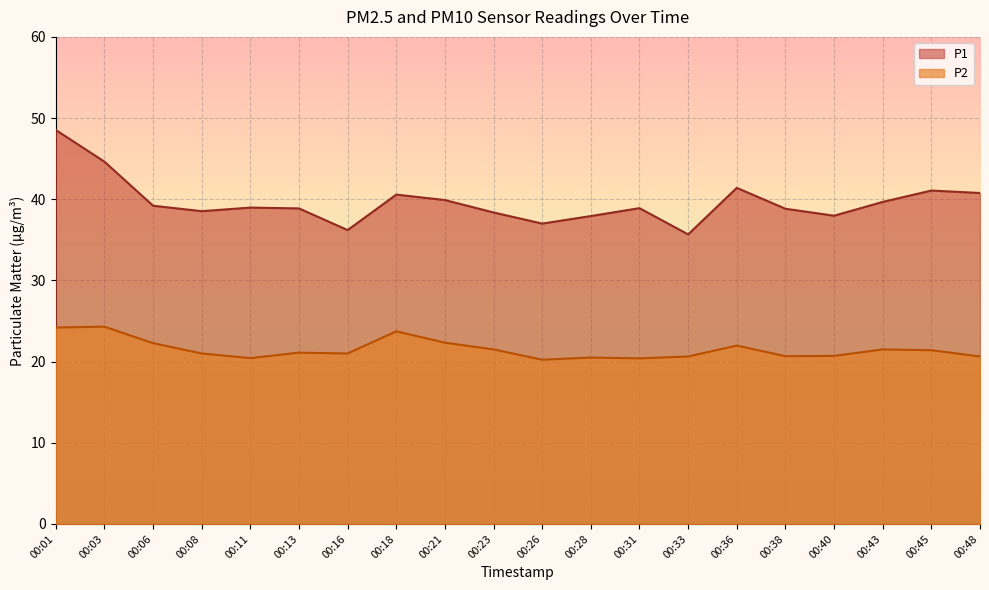

What is the difference between the highest and lowest values at 00:23?

16.9